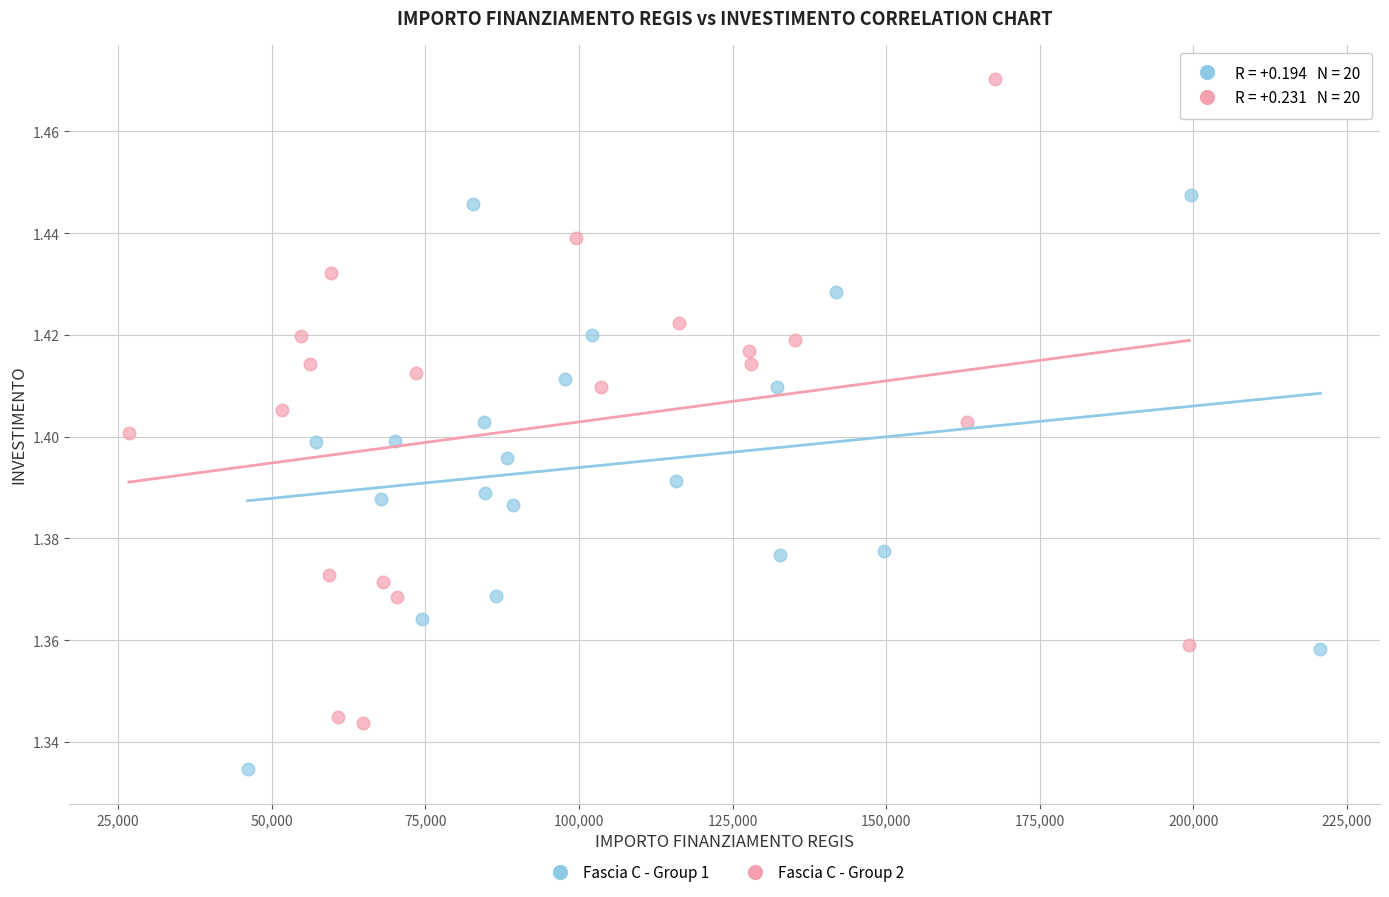

What are all the series names shown in the legend?

Fascia C - Group 1, Fascia C - Group 2